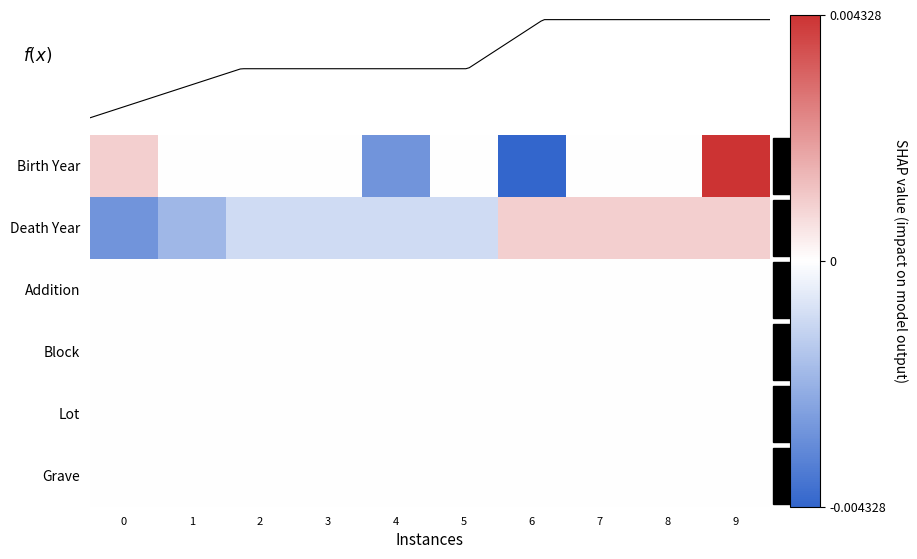

How many values in Death Year are below zero?

6